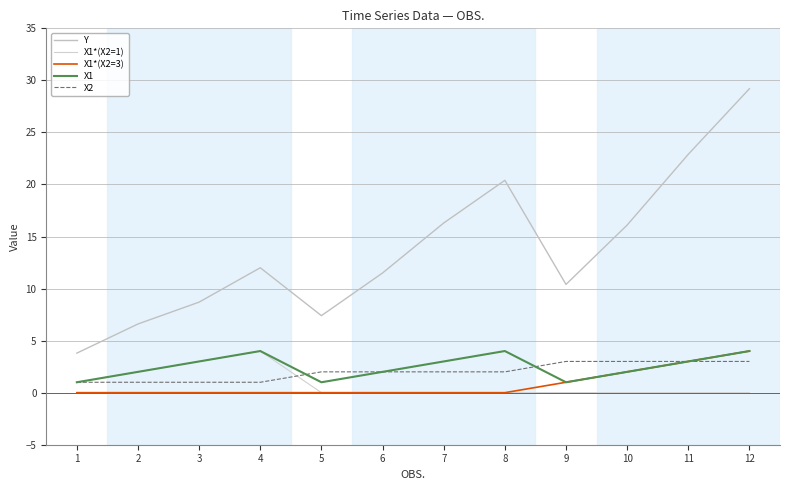

What is the difference between the maximum and minimum values in the Y series?

25.4